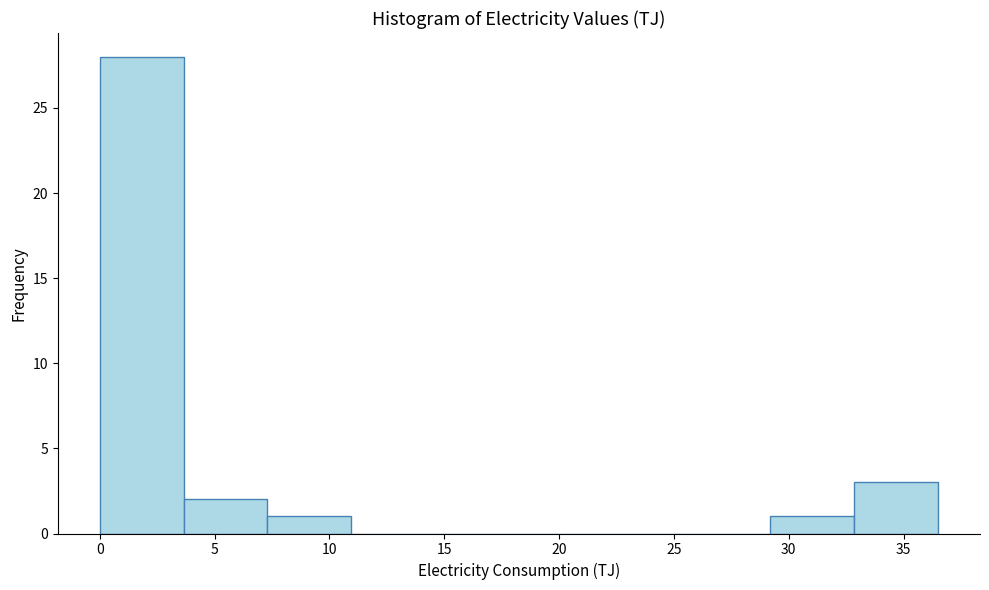

Reading left to right, transcribe this chart: for each bar, give the range it covers on the x-axis and its height. Neither the bar edges nor the heights are printed on the chart, so give them approximately, as read against the axes.

0.00 to 3.65: 28
3.65 to 7.30: 2
7.30 to 10.95: 1
10.95 to 14.60: 0
14.60 to 18.25: 0
18.25 to 21.90: 0
21.90 to 25.55: 0
25.55 to 29.20: 0
29.20 to 32.85: 1
32.85 to 36.50: 3